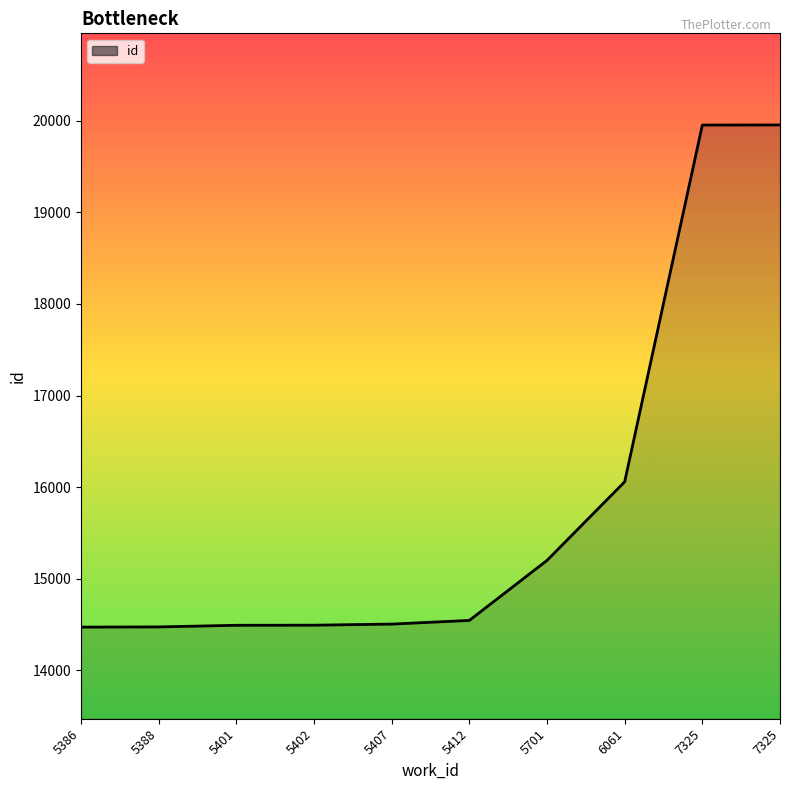

What is the sum of the values at 5401 and 5407?

28999